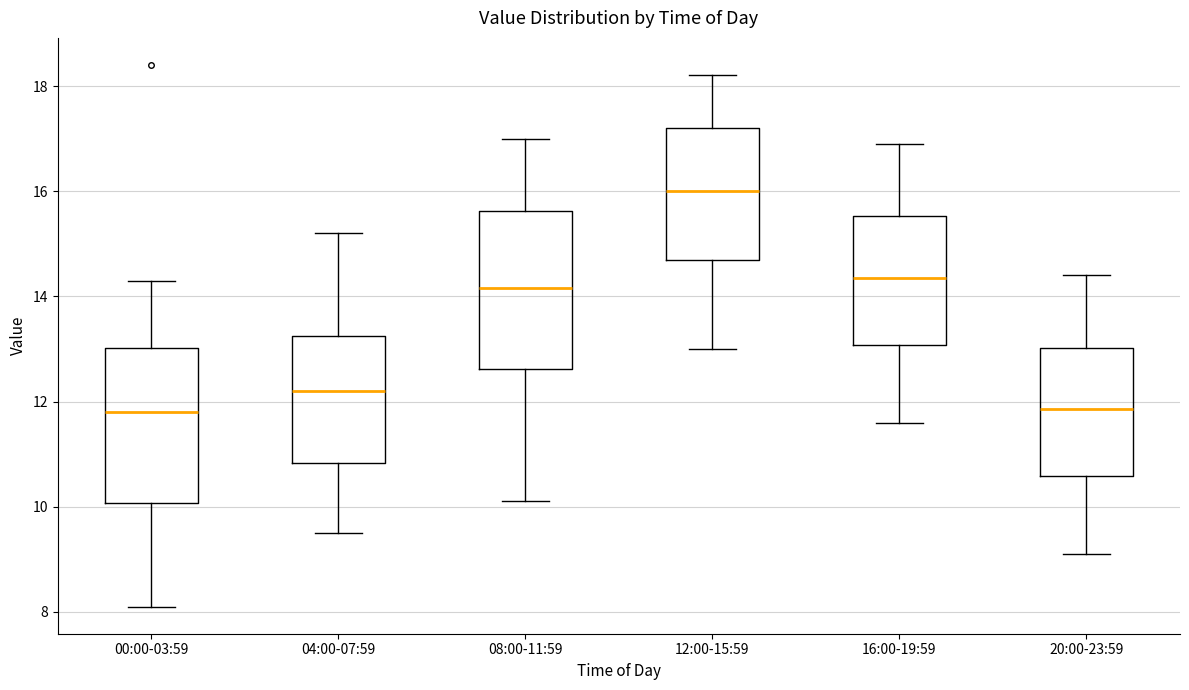

Reading left to right, read every box against the y-axis: the position of its median line, the range the box covers, and the ends of its whiskers. The values are not printed on the chart, so give them approximately, as read against the axis.

00:00-03:59: median 11.8, box 10.0 to 13.0, whiskers 8.2 to 14.4
04:00-07:59: median 12.2, box 10.8 to 13.2, whiskers 9.6 to 15.2
08:00-11:59: median 14.2, box 12.6 to 15.6, whiskers 10.2 to 17.0
12:00-15:59: median 16.0, box 14.8 to 17.2, whiskers 13.0 to 18.2
16:00-19:59: median 14.4, box 13.0 to 15.6, whiskers 11.6 to 17.0
20:00-23:59: median 11.8, box 10.6 to 13.0, whiskers 9.2 to 14.4